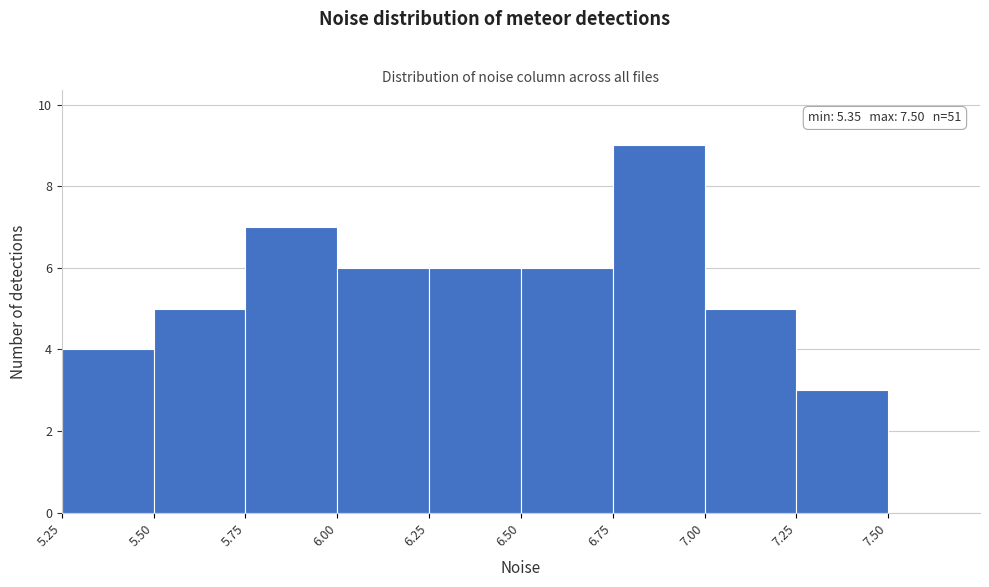

Over which range of the x-axis is the bar tallest?

6.75 to 7.00